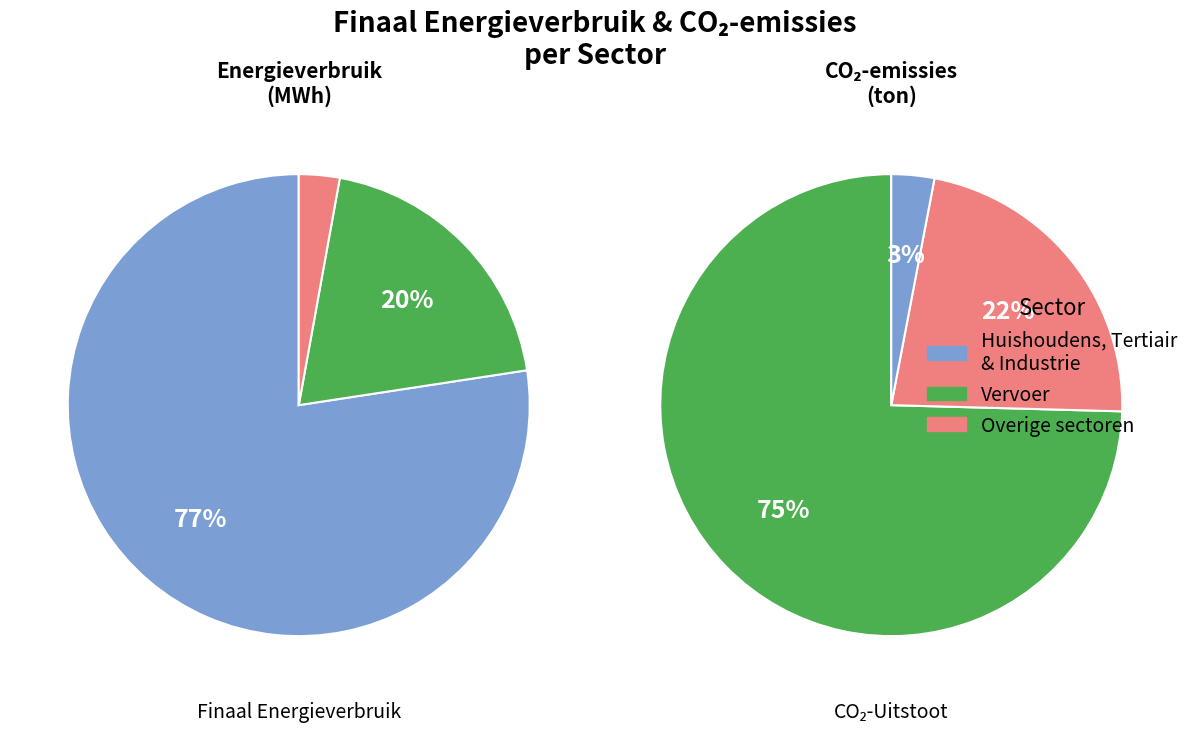

Does landbouw represent more than half of the total?

No